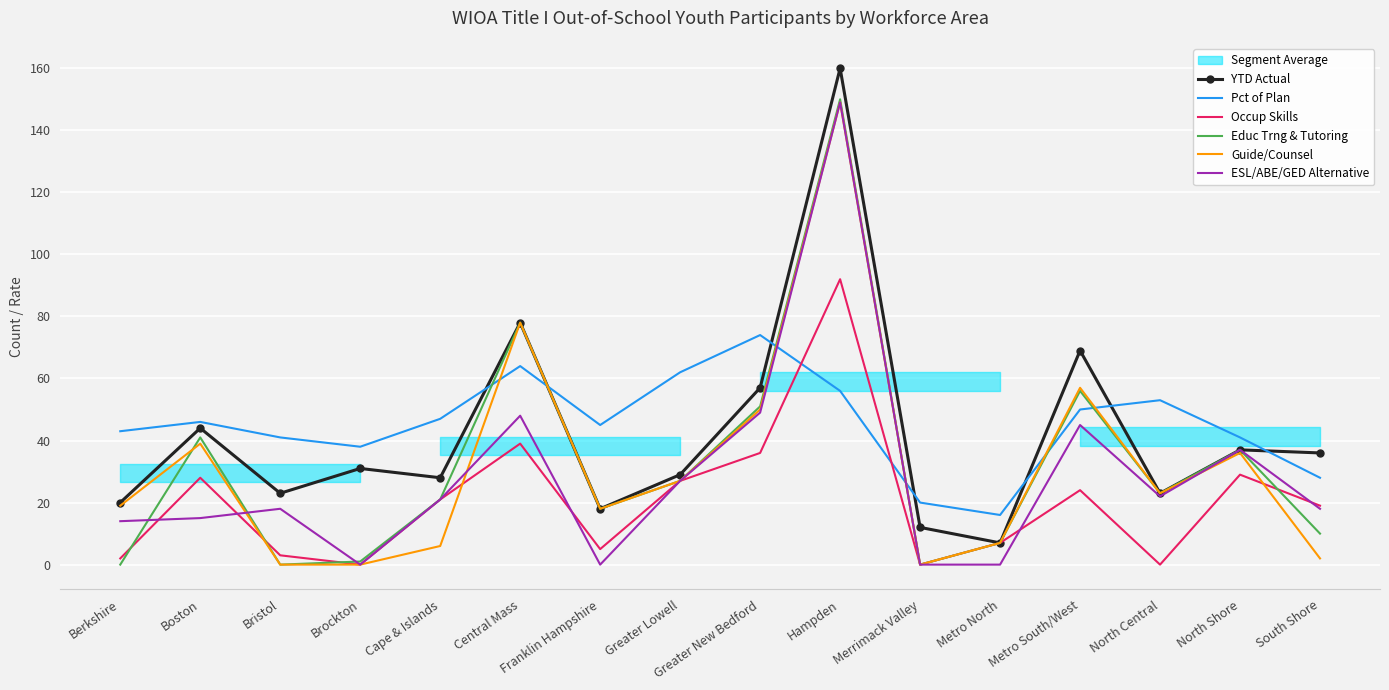

Which series has the largest total across all categories?

Pct of Plan